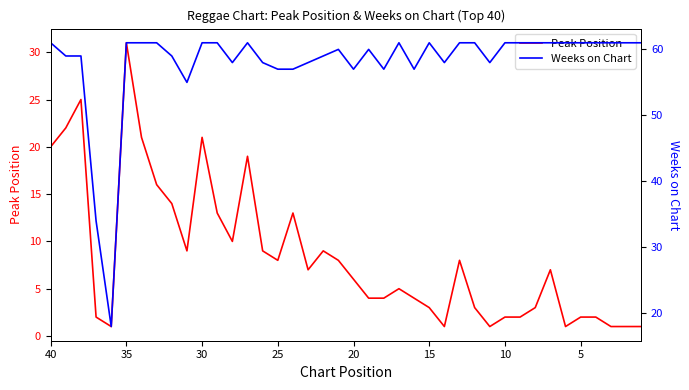

List the series in order of their overall mean, lowest first.

Peak Position, Weeks on Chart